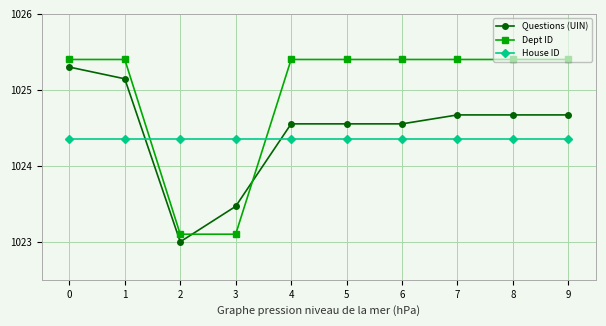

Is the value of Questions (UIN) at 9 greater than the value of Dept ID at 5?

No